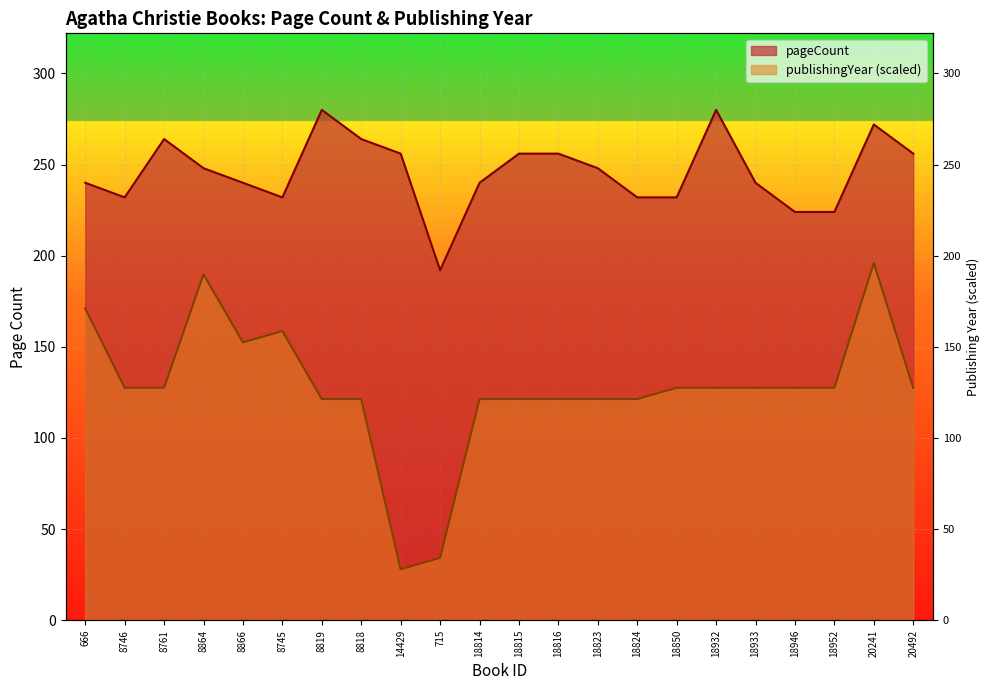

The value of publishingYear at 8761 is 80.8. True or false?

False